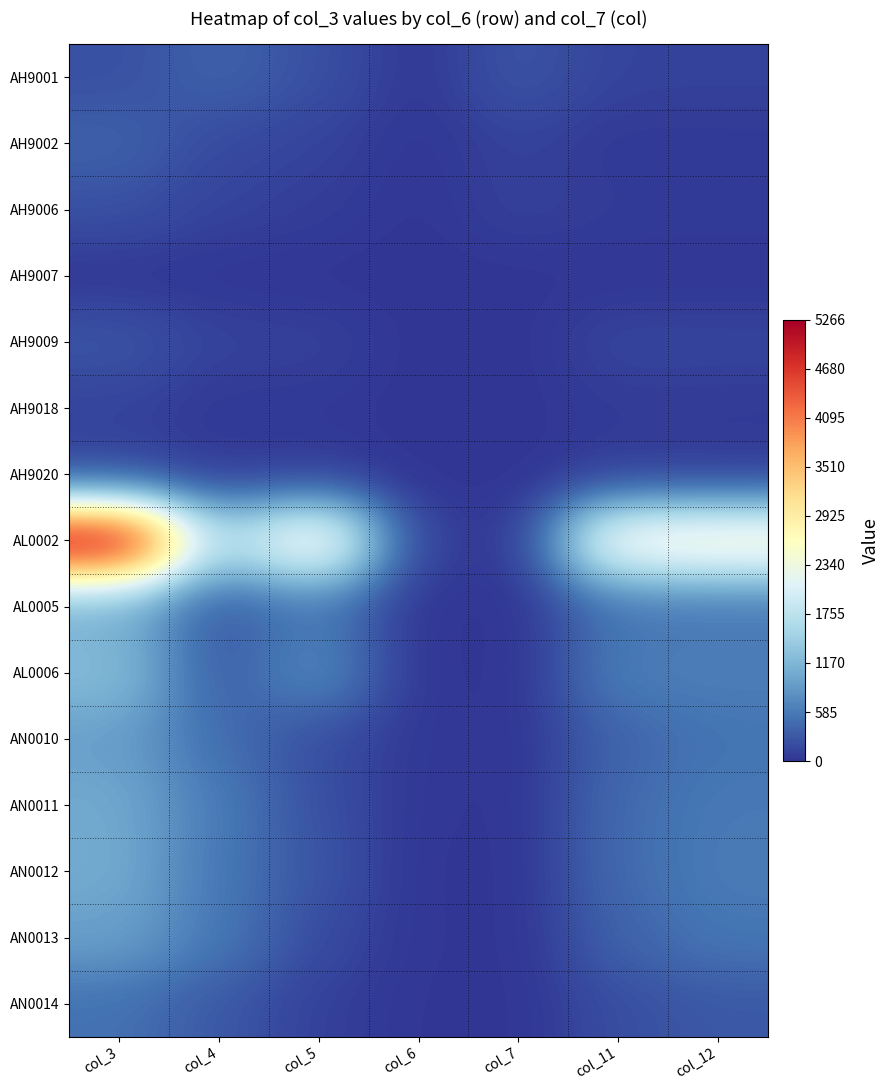

Reading right to left, what are all the values shown in this chart?

AH9001: col_12=115	col_11=118	col_7=274	col_6=25	col_5=232	col_4=381	col_3=224
AH9002: col_12=45	col_11=39	col_7=116	col_6=16	col_5=120	col_4=172	col_3=381
AH9006: col_12=57	col_11=63	col_7=111	col_6=4	col_5=80	col_4=120	col_3=232
AH9007: col_12=13	col_11=12	col_7=5	col_6=0	col_5=4	col_4=16	col_3=25
AH9009: col_12=132	col_11=142	col_7=0	col_6=2	col_5=111	col_4=116	col_3=274
AH9018: col_12=55	col_11=63	col_7=0	col_6=0	col_5=38	col_4=39	col_3=118
AH9020: col_12=53	col_11=62	col_7=0	col_6=3	col_5=57	col_4=45	col_3=115
AL0002: col_12=2689	col_11=2577	col_7=2	col_6=92	col_5=2714	col_4=1622	col_3=5266
AL0005: col_12=542	col_11=525	col_7=0	col_6=13	col_5=560	col_4=284	col_3=1067
AL0006: col_12=627	col_11=624	col_7=1	col_6=13	col_5=751	col_4=313	col_3=1251
AN0010: col_12=529	col_11=393	col_7=5	col_6=36	col_5=206	col_4=476	col_3=922
AN0011: col_12=580	col_11=453	col_7=3	col_6=27	col_5=230	col_4=591	col_3=1033
AN0012: col_12=599	col_11=453	col_7=1	col_6=14	col_5=266	col_4=558	col_3=1052
AN0013: col_12=552	col_11=387	col_7=1	col_6=21	col_5=185	col_4=571	col_3=939
AN0014: col_12=294	col_11=212	col_7=4	col_6=14	col_5=97	col_4=293	col_3=506